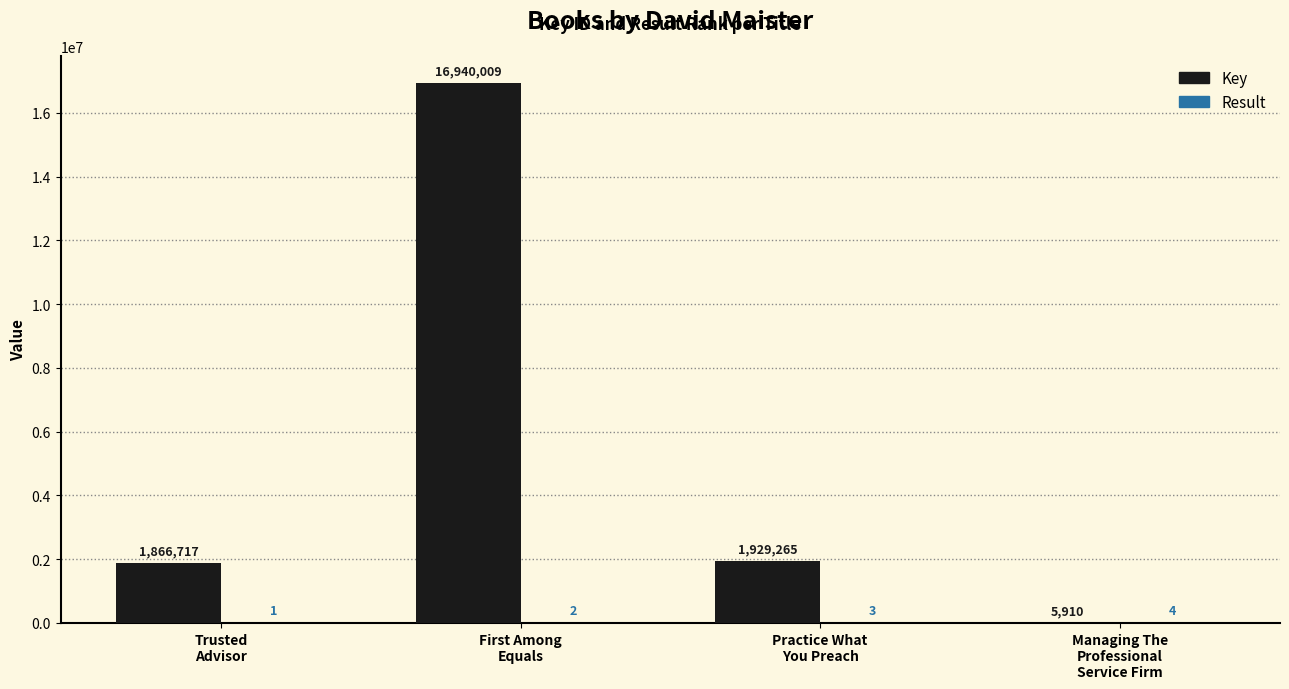

What is the maximum value shown in the chart?

16940009